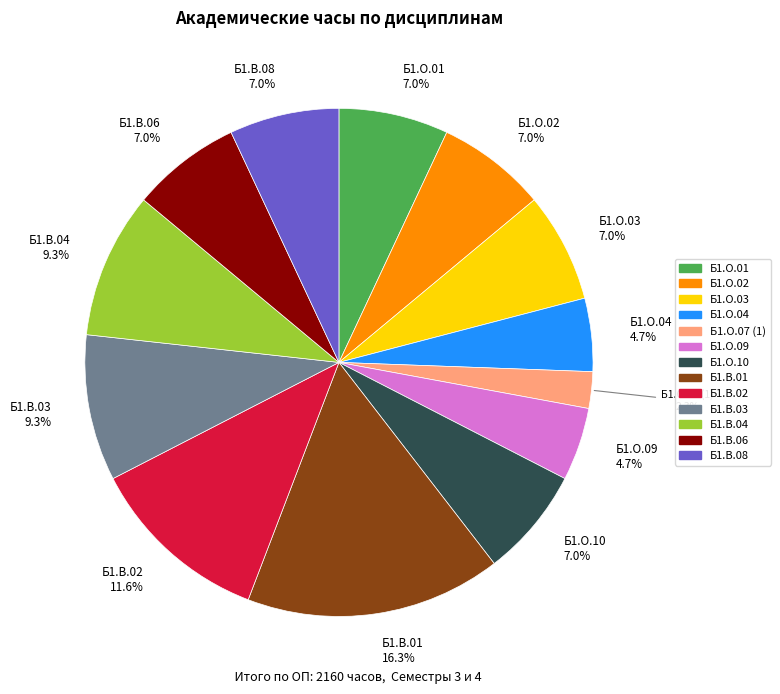

To the nearest percent, what percentage of the pie is Б1.В.02?

12%